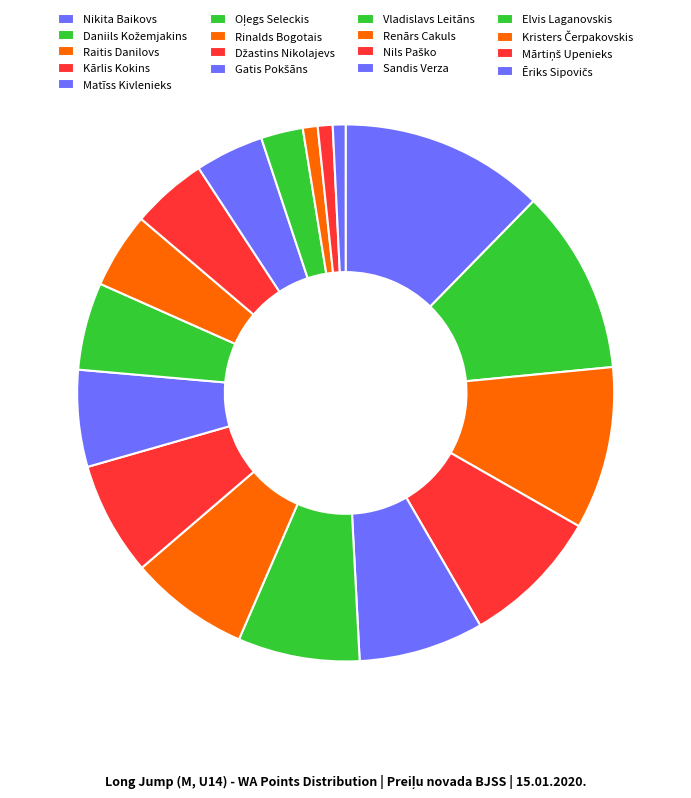

To the nearest percent, what is the average slice percentage?

6%